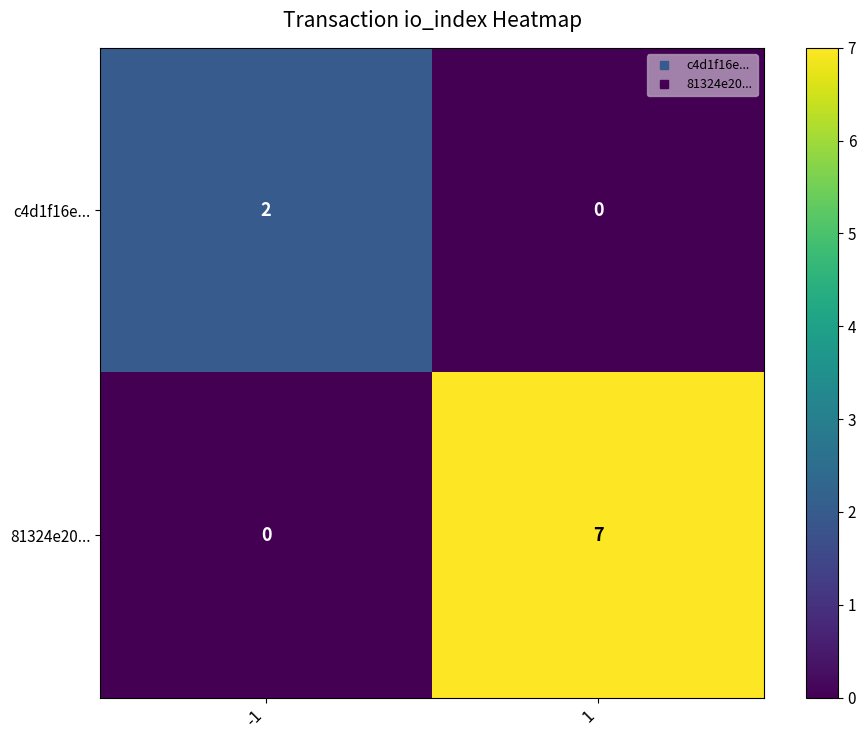

True or false: 81324e20... has a value of 7 at 1.

True